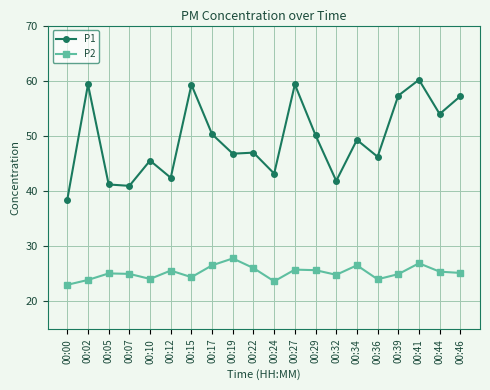

Read the P1 value at 00:00.

38.5